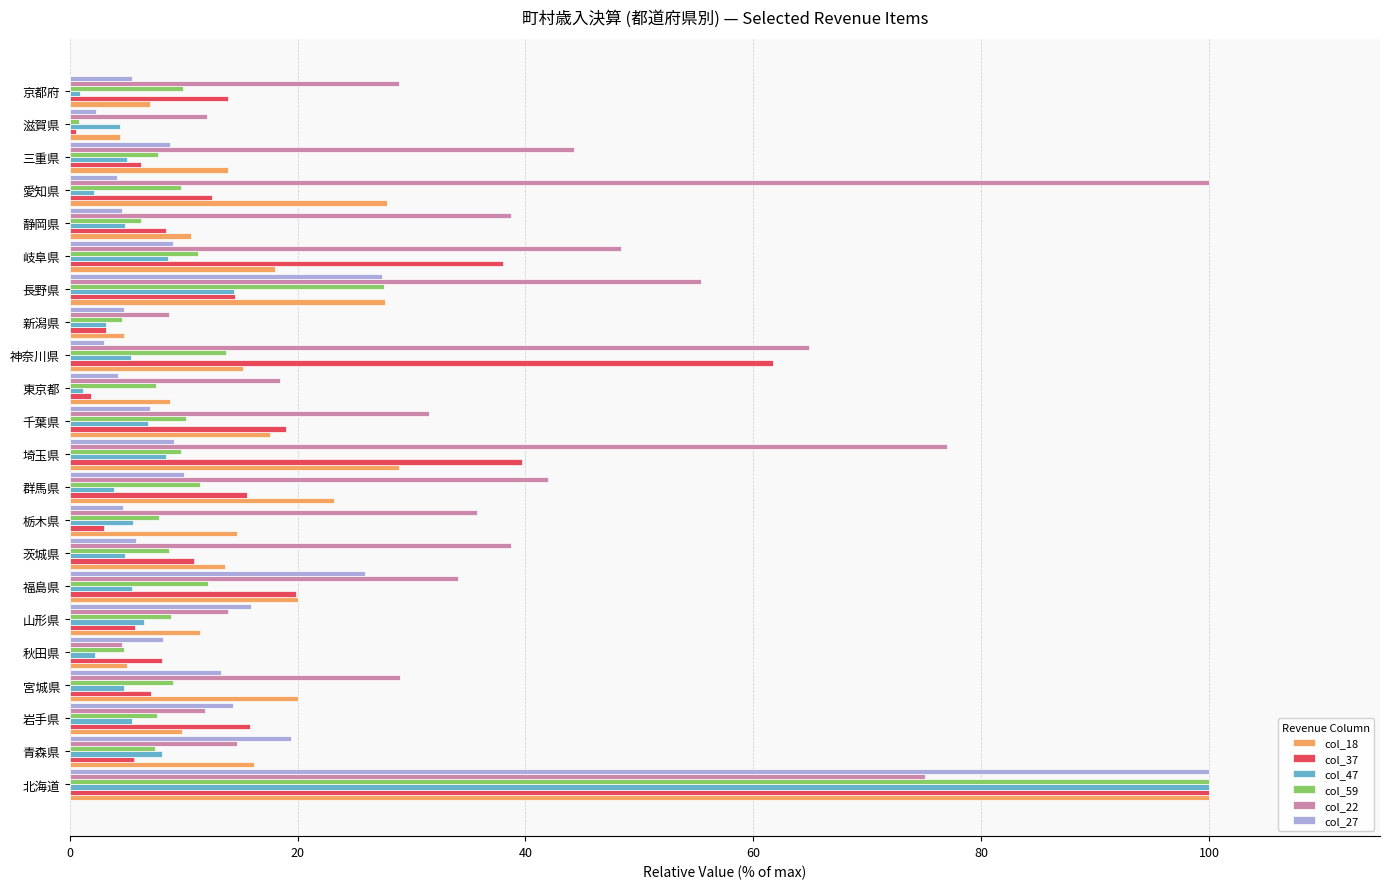

Is it true that col_22 equals 44.2 at 三重県?

True